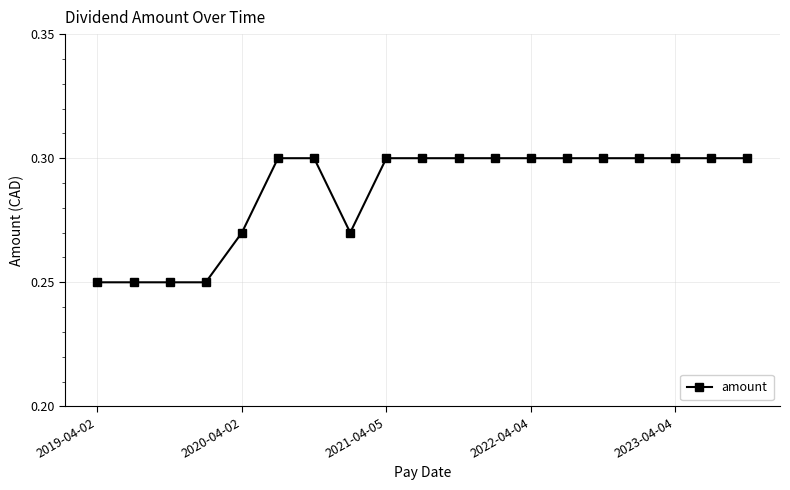

Count the number of data series in this chart.

1